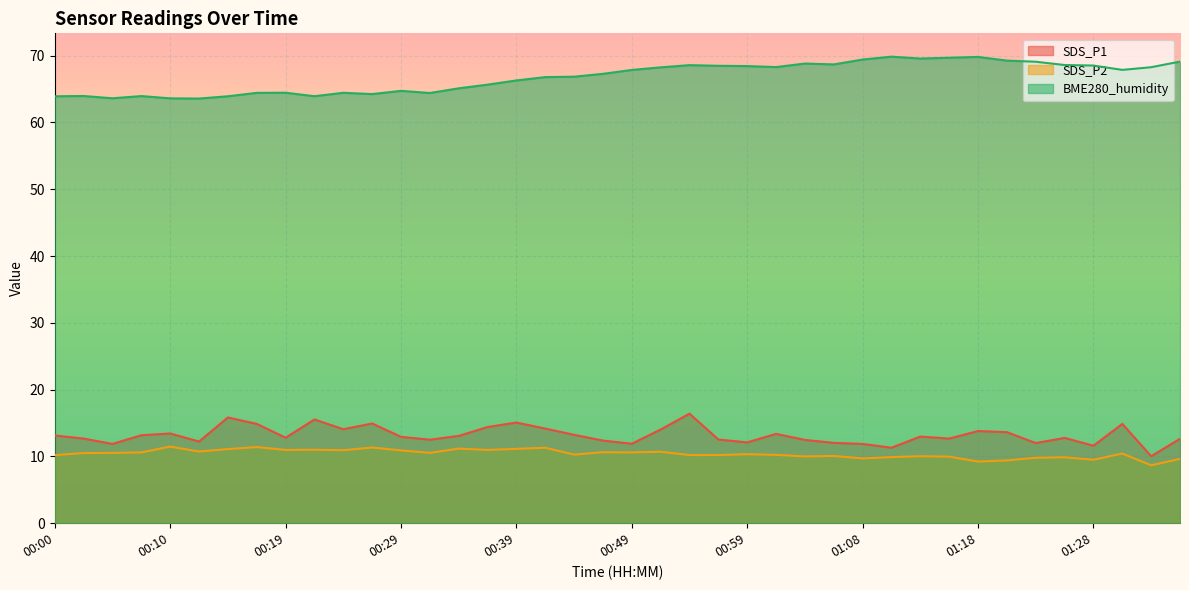

How many data points in SDS_P2 are above 10?

29